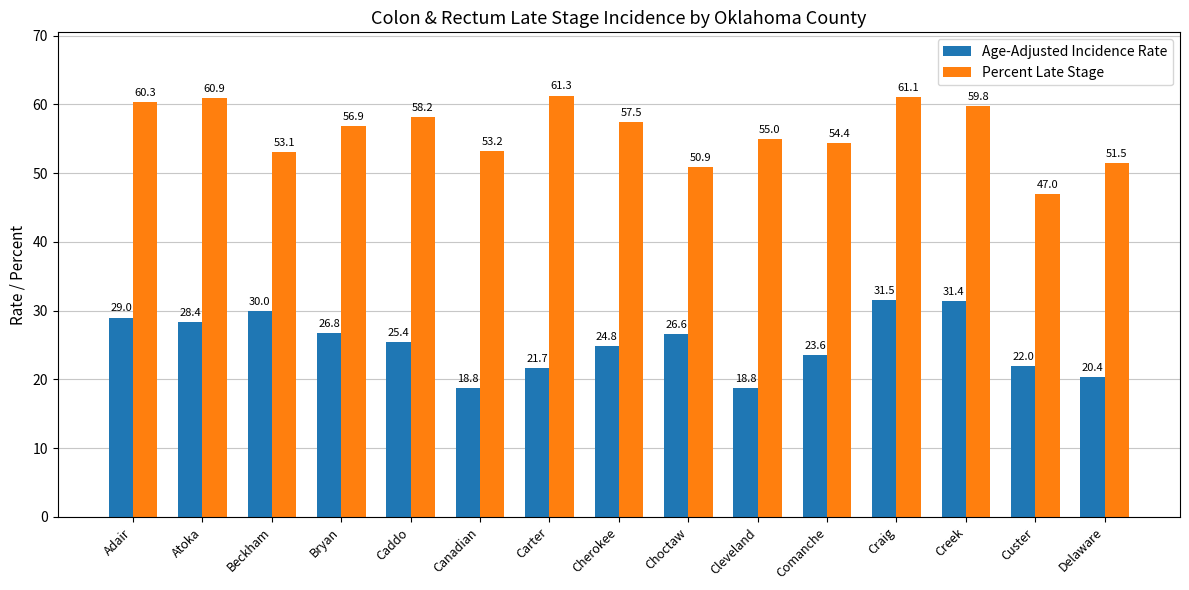

The value of Age-Adjusted Incidence Rate at Atoka is 28.4. True or false?

True